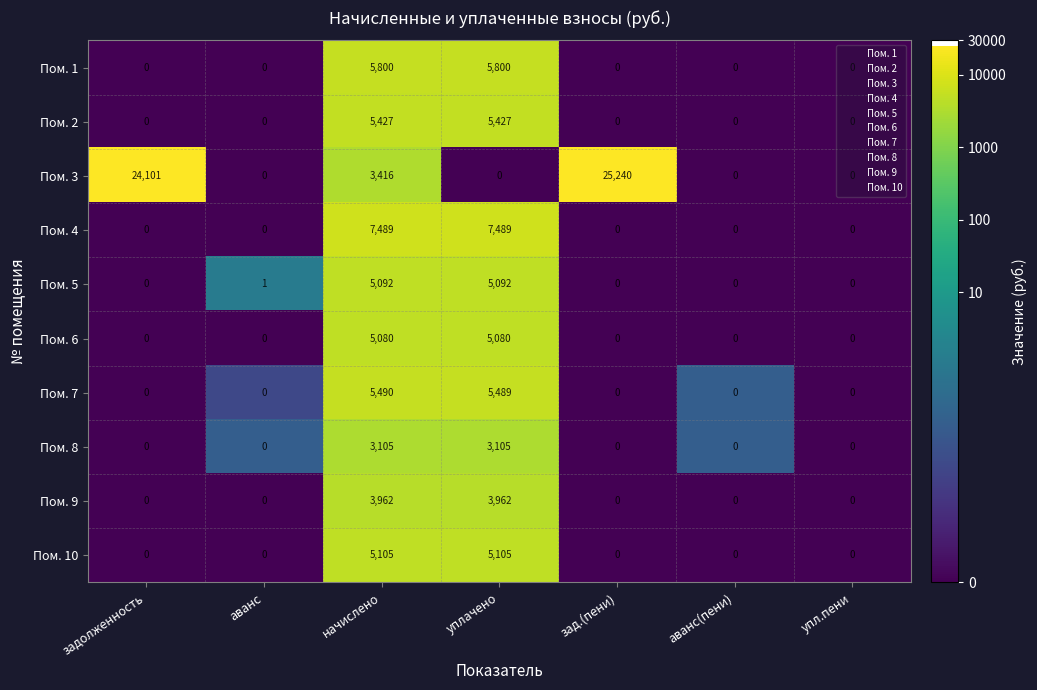

List the series in order of their peak value, lowest first.

Пом. 8, Пом. 9, Пом. 6, Пом. 5, Пом. 10, Пом. 2, Пом. 7, Пом. 1, Пом. 4, Пом. 3